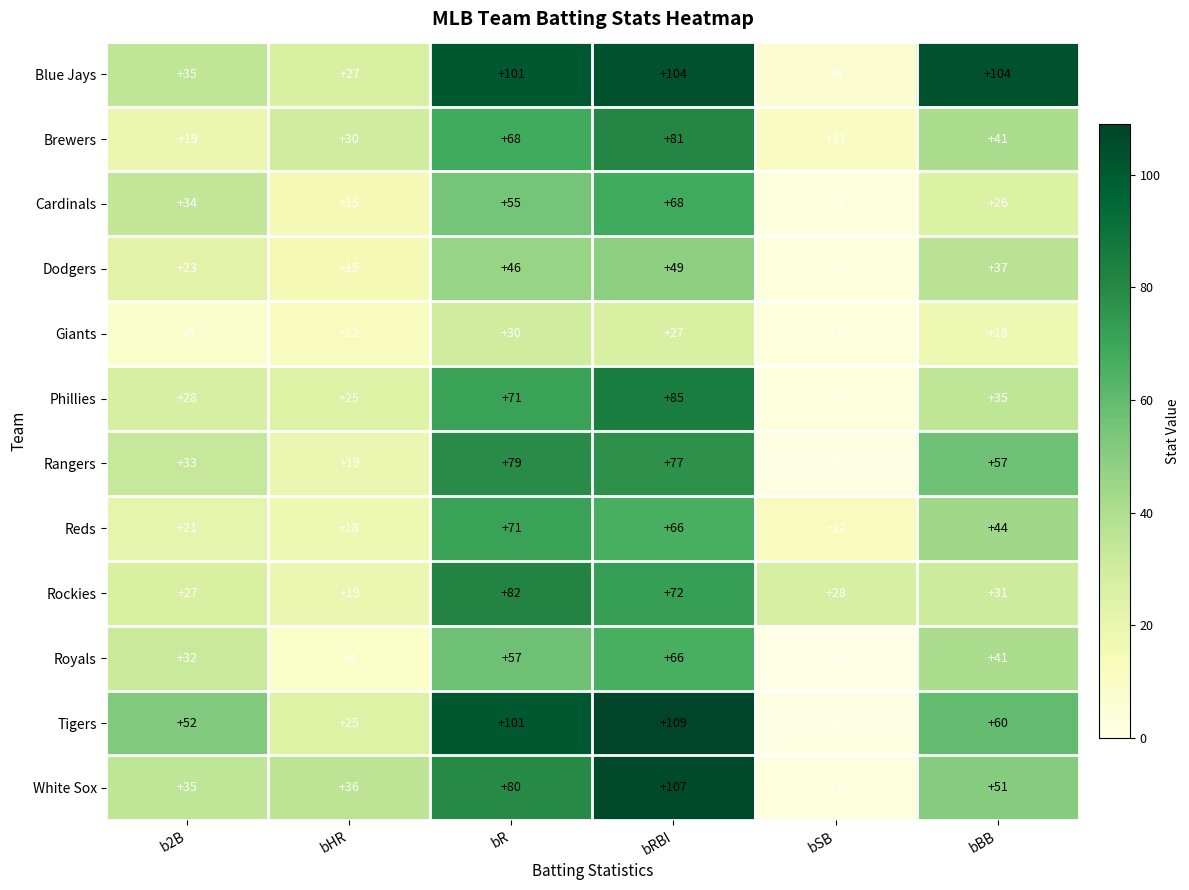

At how many categories does at least one series exceed 62?

3